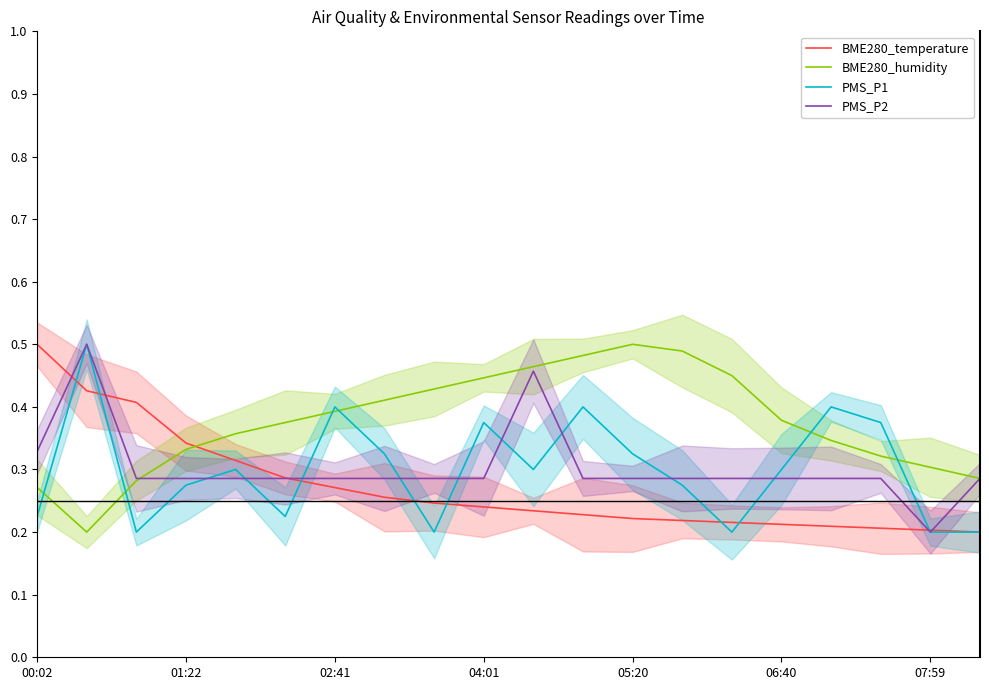

Which series has the largest range (max minus min)?

BME280_temperature